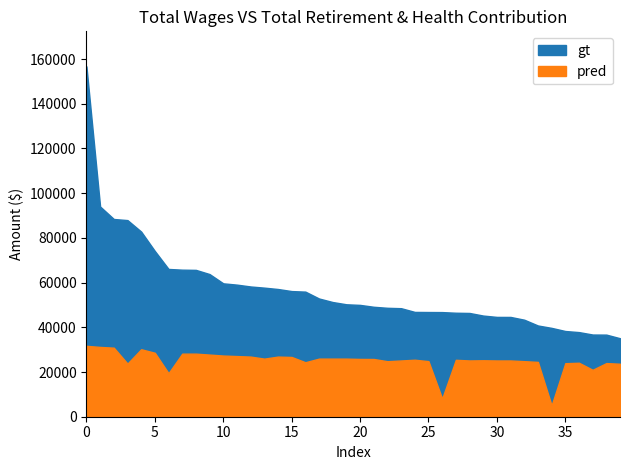

True or false: gt and pred intersect in this chart.

False